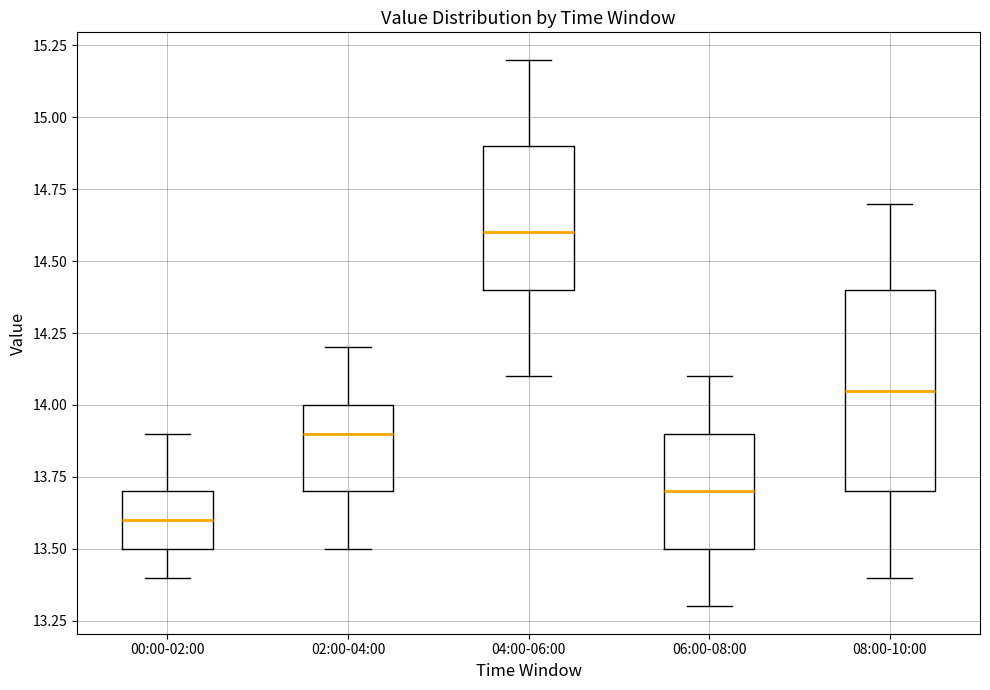

Where is the lower edge of the box for 08:00-10:00 on the y-axis? The values are not printed on the chart, so give them approximately, as read against the axis.

13.70